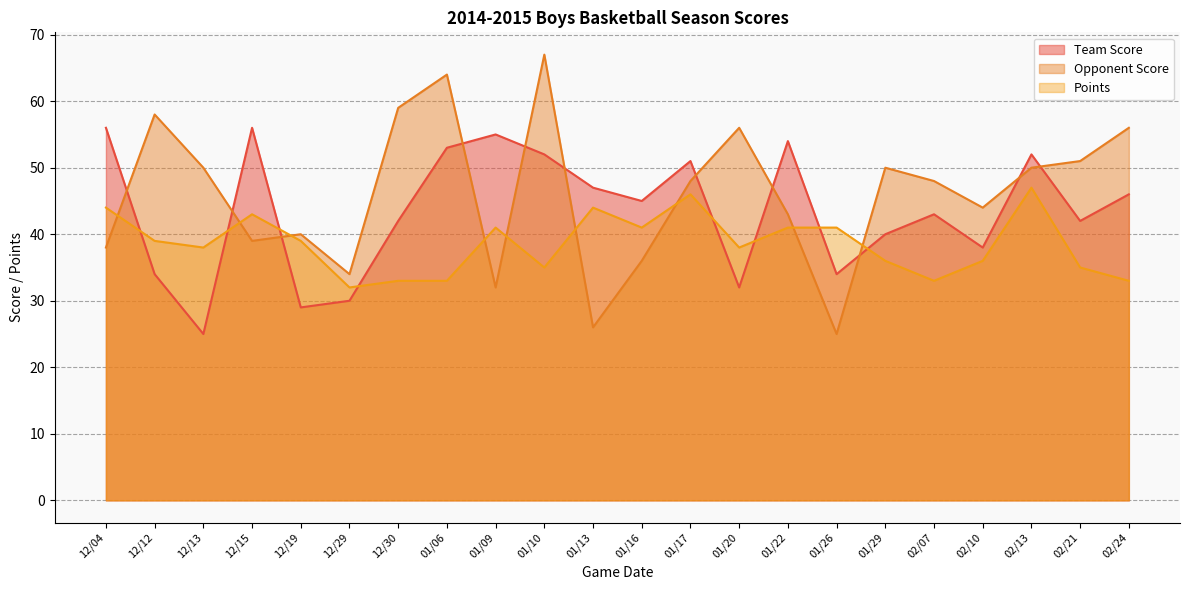

At which label is Points closest to 39?

12/12